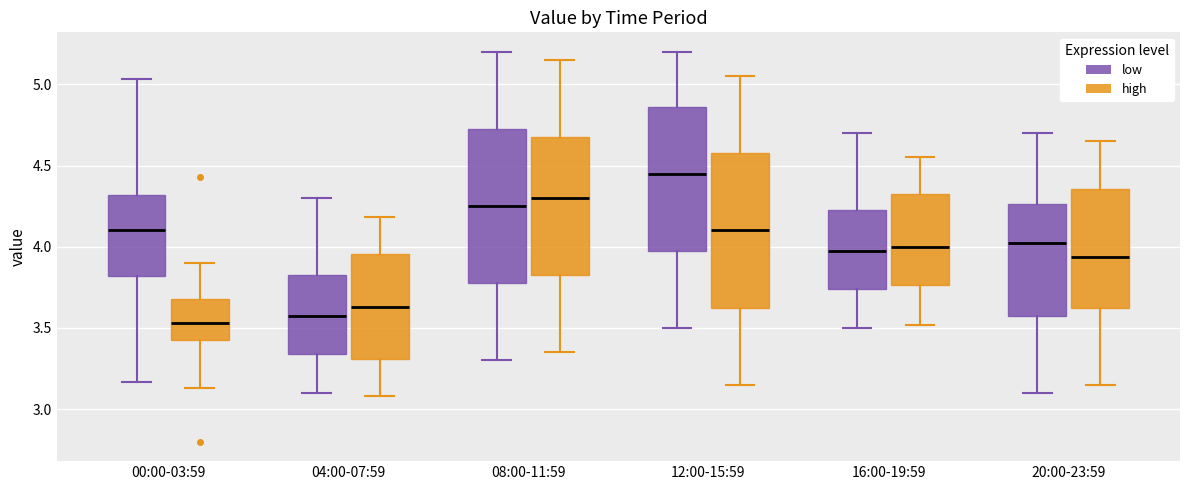

Reading left to right, transcribe this box plot: for each box, give where its median line is, the range the box spans, and where its two whiskers end, as read against the y-axis. The values are not printed on the chart, so give them approximately, as read against the axis.

00:00-03:59 (low): median 4.10, box 3.80 to 4.30, whiskers 3.15 to 5.05
00:00-03:59 (high): median 3.55, box 3.45 to 3.70, whiskers 3.15 to 3.90
04:00-07:59 (low): median 3.60, box 3.35 to 3.85, whiskers 3.10 to 4.30
04:00-07:59 (high): median 3.65, box 3.30 to 3.95, whiskers 3.10 to 4.20
08:00-11:59 (low): median 4.25, box 3.80 to 4.75, whiskers 3.30 to 5.20
08:00-11:59 (high): median 4.30, box 3.85 to 4.70, whiskers 3.35 to 5.15
12:00-15:59 (low): median 4.45, box 4.00 to 4.85, whiskers 3.50 to 5.20
12:00-15:59 (high): median 4.10, box 3.65 to 4.60, whiskers 3.15 to 5.05
16:00-19:59 (low): median 4.00, box 3.75 to 4.25, whiskers 3.50 to 4.70
16:00-19:59 (high): median 4.00, box 3.75 to 4.35, whiskers 3.50 to 4.55
20:00-23:59 (low): median 4.05, box 3.60 to 4.25, whiskers 3.10 to 4.70
20:00-23:59 (high): median 3.95, box 3.65 to 4.35, whiskers 3.15 to 4.65